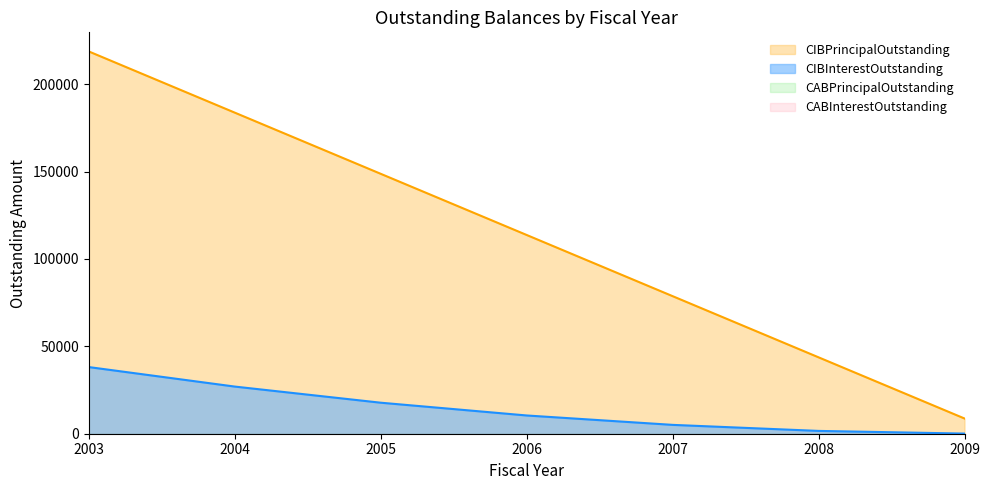

How many categories are shown in the chart?

7